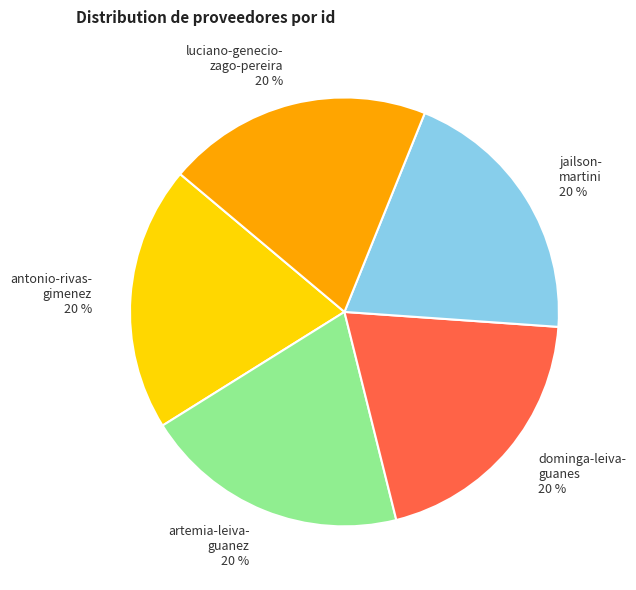

To the nearest percent, what is the average slice percentage?

20%